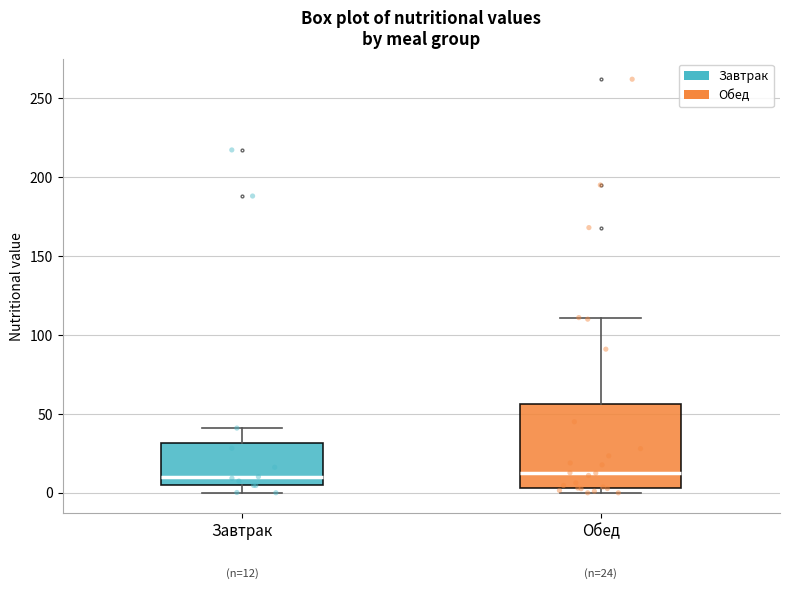

Which box is the tallest, from its lower edge to its upper edge?

Обед